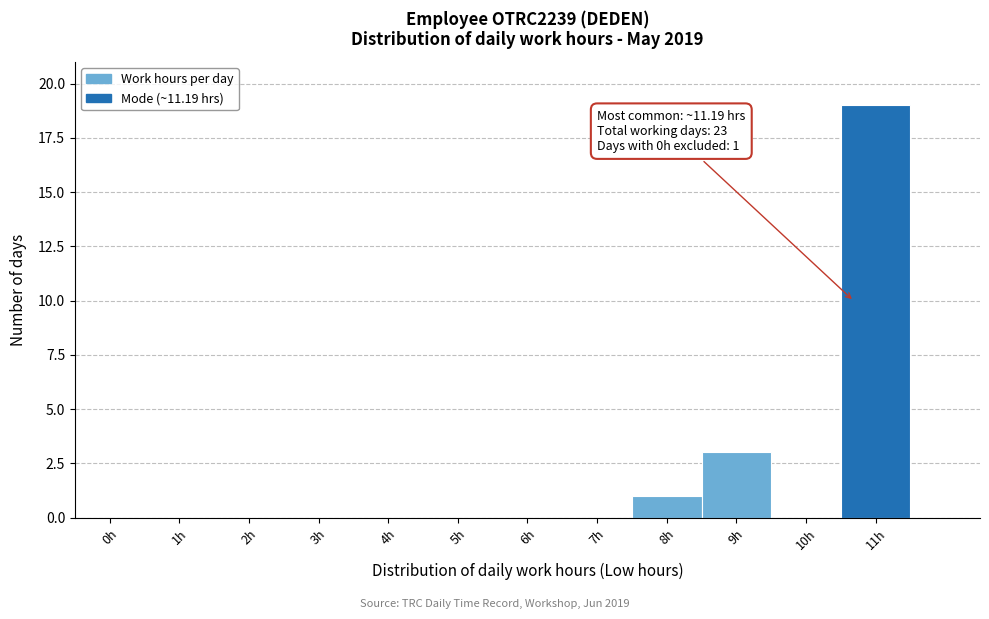

Reading left to right, extract all data points from this chart.

0h=0	1h=0	2h=0	3h=0	4h=0	5h=0	6h=0	7h=0	8h=1	9h=3	10h=0	11h=19